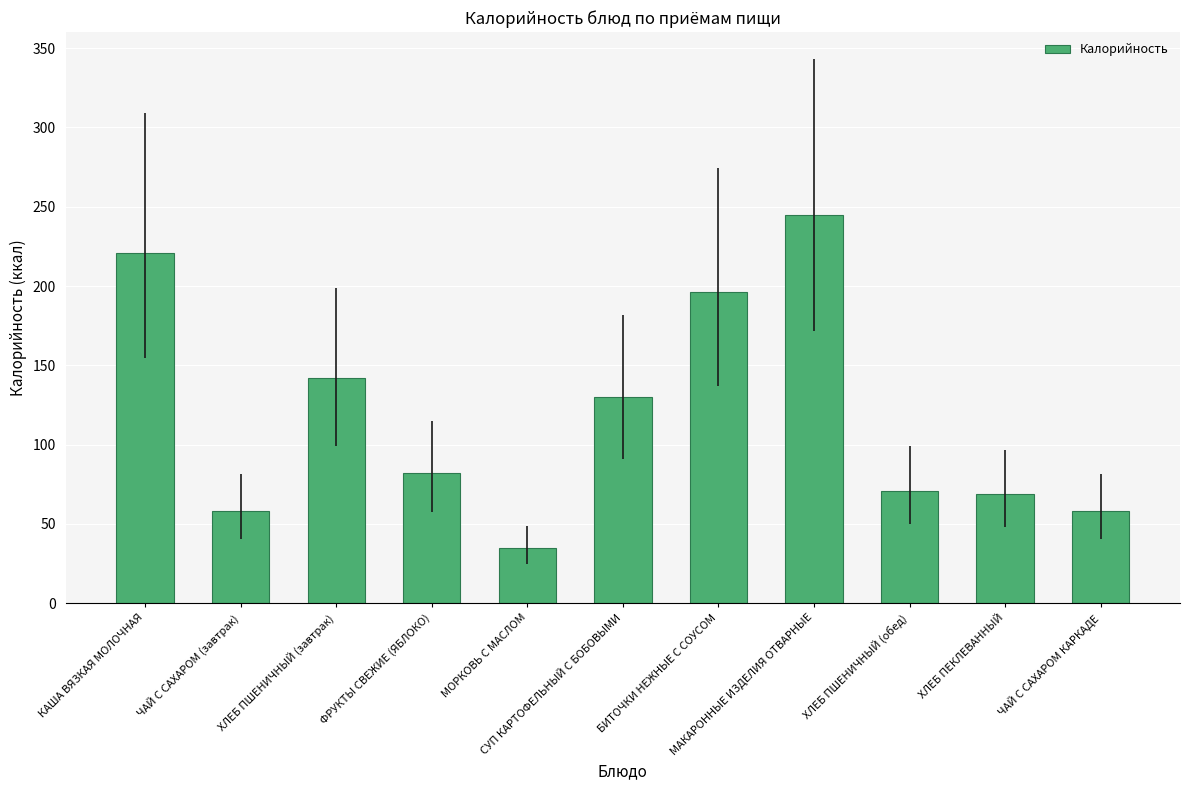

What is the ratio of the value at ЧАЙ С САХАРОМ КАРКАДЕ to the value at СУП КАРТОФЕЛЬНЫЙ С БОБОВЫМИ?

0.4